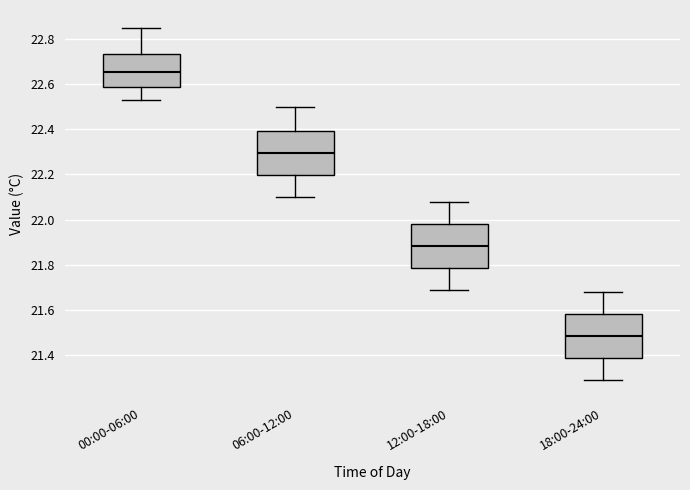

Reading left to right, transcribe this box plot: for each box, give where its median line is, the range the box spans, and where its two whiskers end, as read against the y-axis. The values are not printed on the chart, so give them approximately, as read against the axis.

00:00-06:00: median 22.66, box 22.58 to 22.74, whiskers 22.54 to 22.86
06:00-12:00: median 22.30, box 22.20 to 22.40, whiskers 22.10 to 22.50
12:00-18:00: median 21.88, box 21.78 to 21.98, whiskers 21.70 to 22.08
18:00-24:00: median 21.48, box 21.38 to 21.58, whiskers 21.30 to 21.68